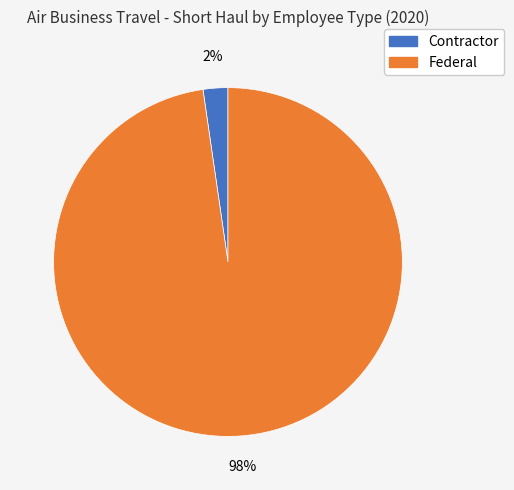

To the nearest percent, what percentage of the pie is Contractor?

2%